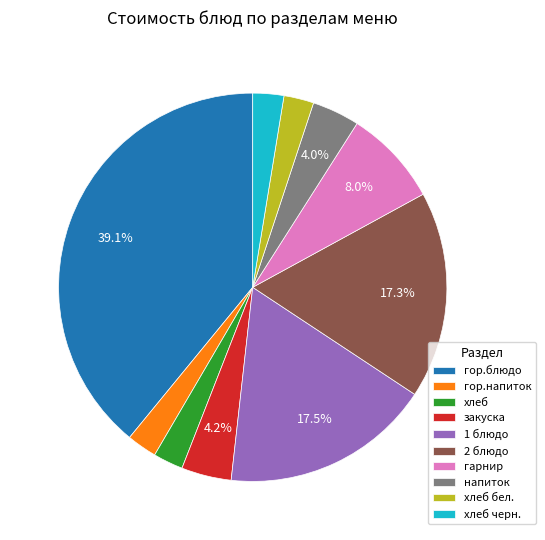

To the nearest percent, what is the difference between the largest and smallest slice percentages?

37%